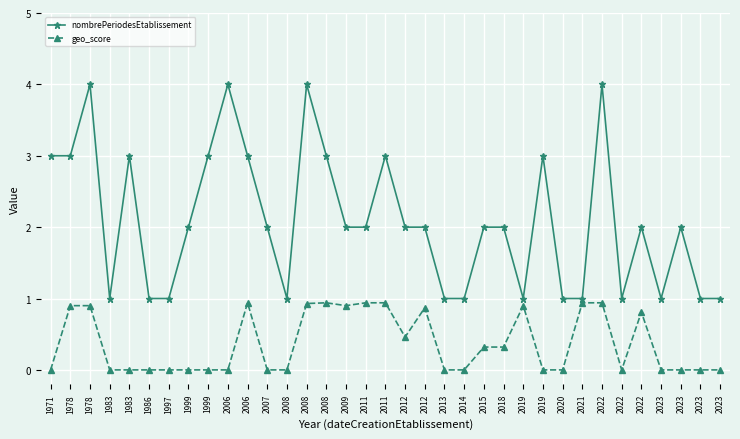

True or false: geo_score and nombrePeriodesEtablissement intersect in this chart.

False